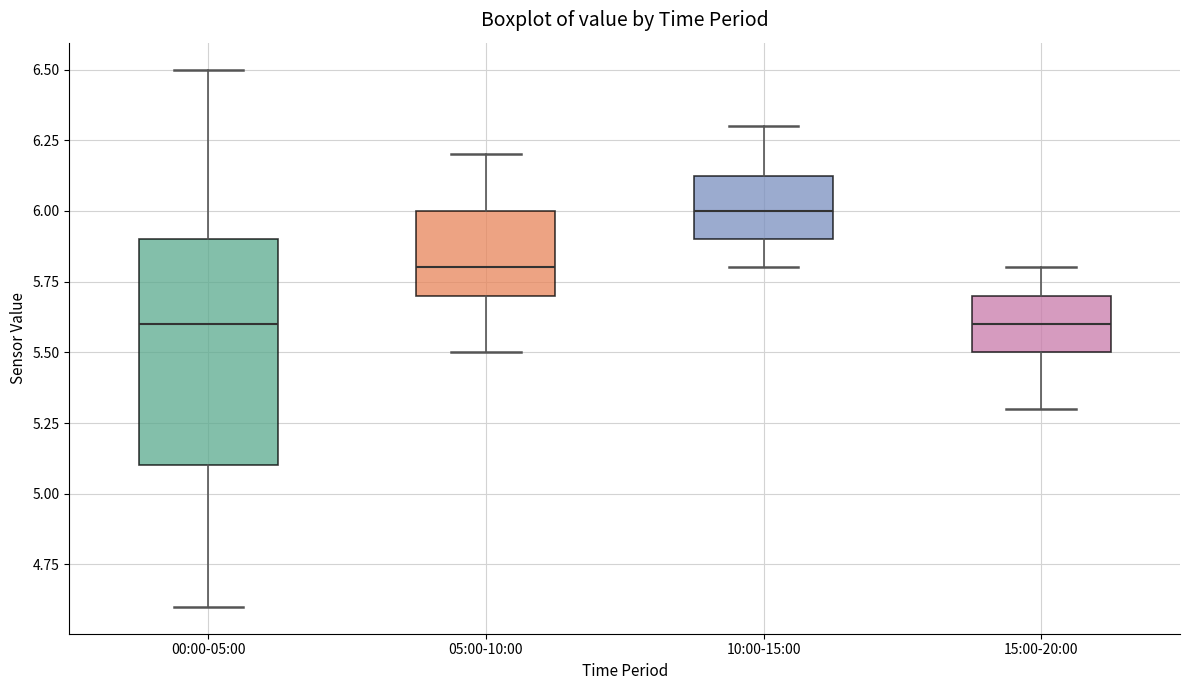

Reading left to right, read every box against the y-axis: the position of its median line, the range the box covers, and the ends of its whiskers. The values are not printed on the chart, so give them approximately, as read against the axis.

00:00-05:00: median 5.60, box 5.10 to 5.90, whiskers 4.60 to 6.50
05:00-10:00: median 5.80, box 5.70 to 6.00, whiskers 5.50 to 6.20
10:00-15:00: median 6.00, box 5.90 to 6.15, whiskers 5.80 to 6.30
15:00-20:00: median 5.60, box 5.50 to 5.70, whiskers 5.30 to 5.80